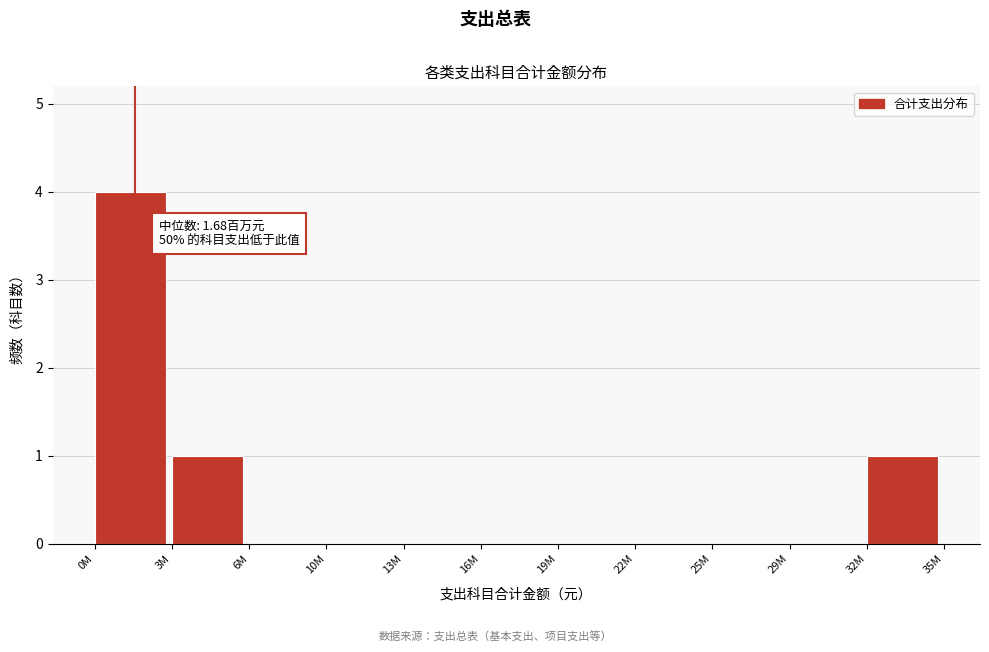

Reading left to right, extract all data points from this chart.

0M=4	3M=1	6M=0	10M=0	13M=0	16M=0	19M=0	22M=0	25M=0	29M=0	32M=1